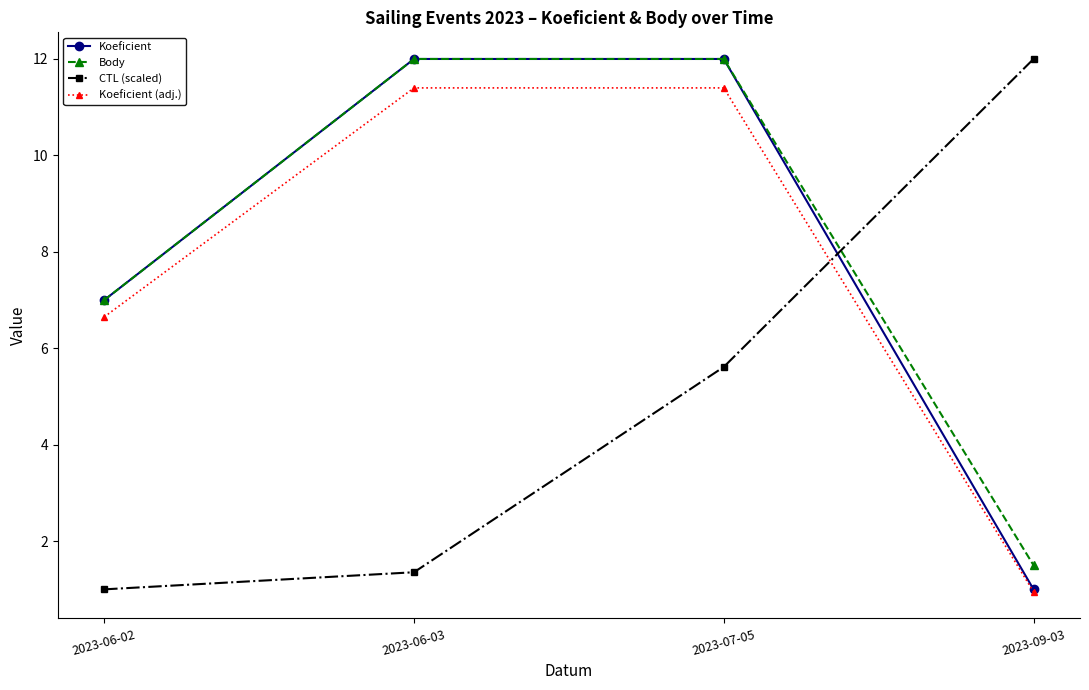

What is the sum of the Koeficient values at 2023-09-03 and 2023-06-02?

8.0